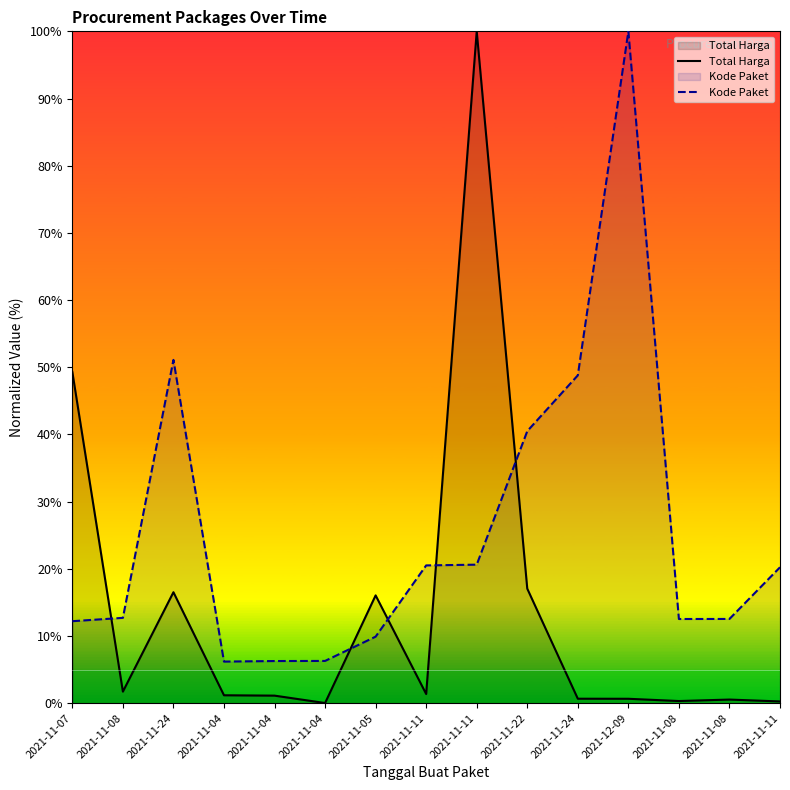

Which category has the highest value in the Kode Paket series?

2021-12-09